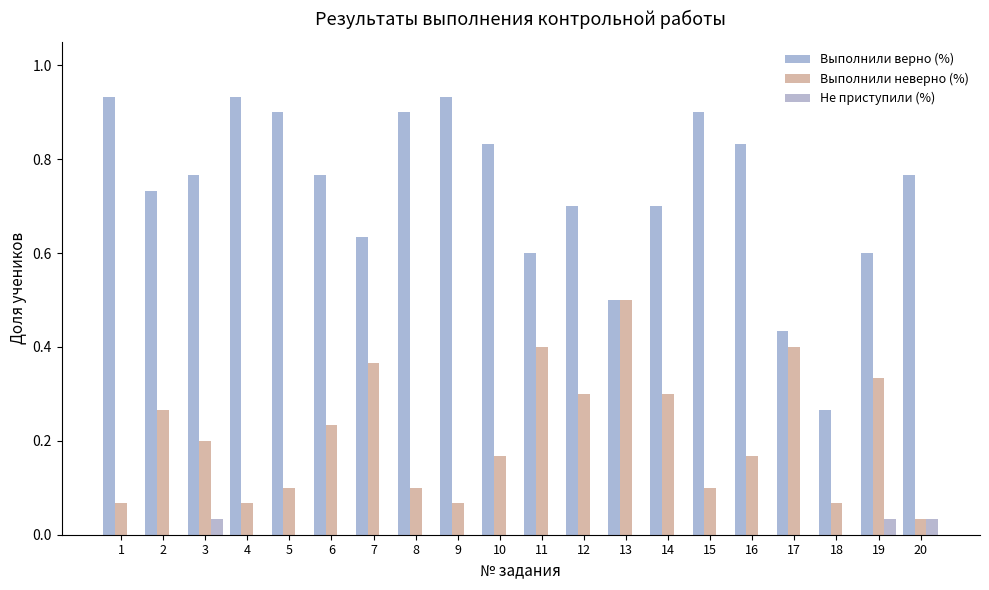

What is the value of the Выполнили неверно (%) bar at the 7th from the left?

0.4